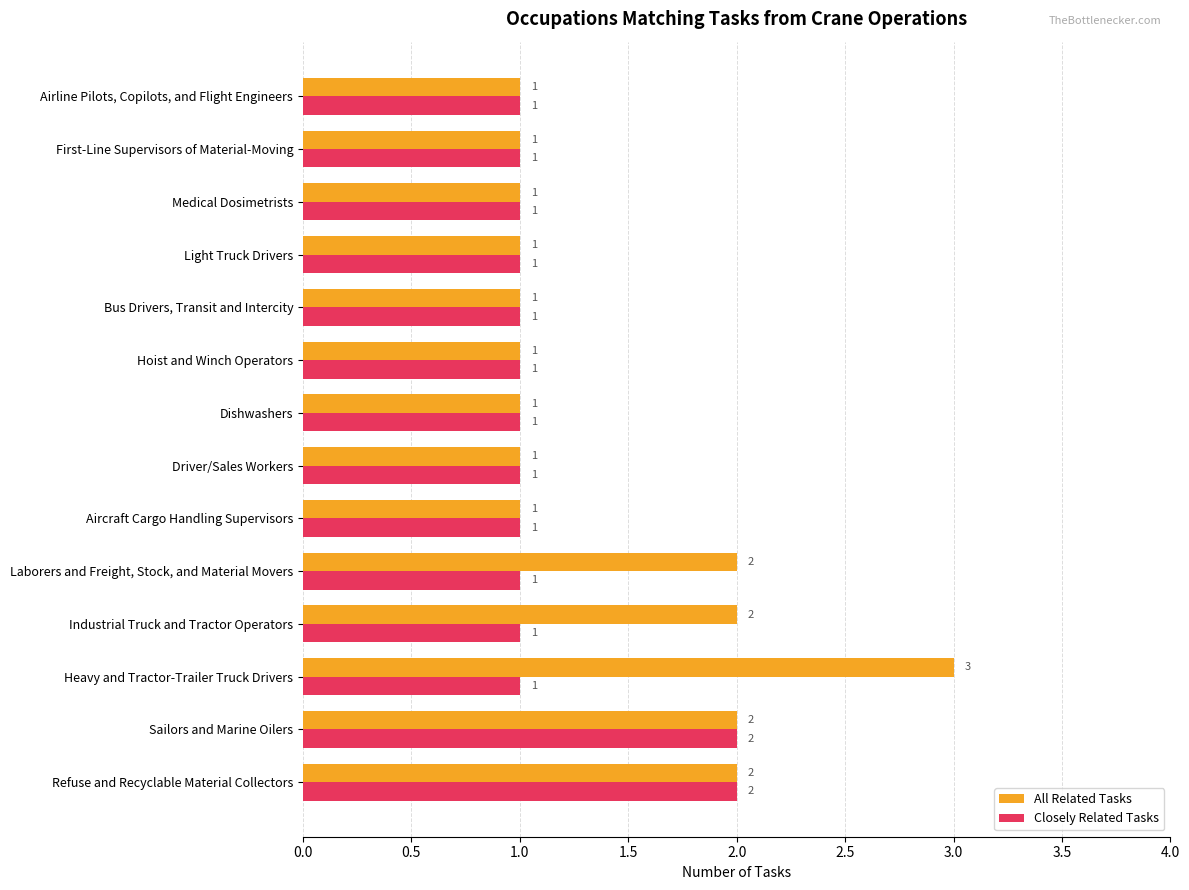

How many Closely Related Tasks values are between 1 and 2?

14